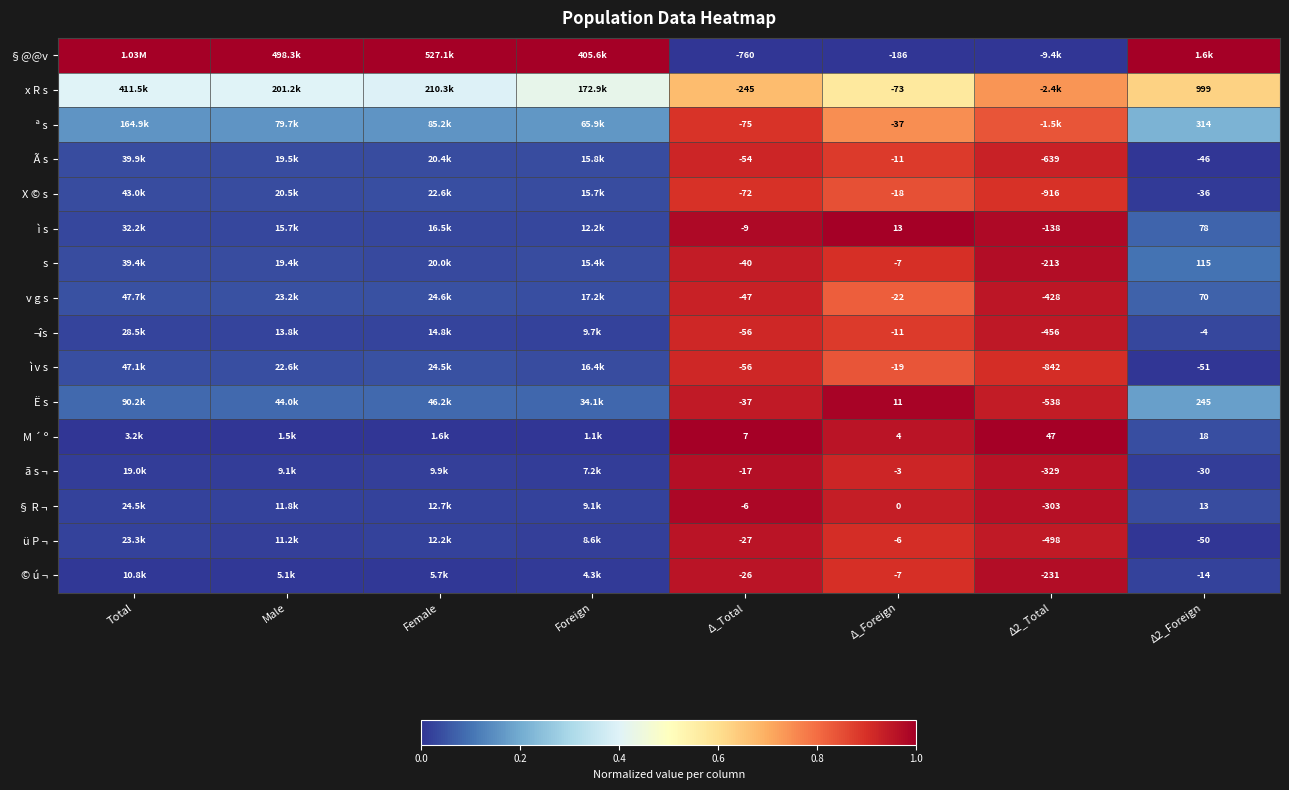

Is the value of x R s at Δ_Total greater than the value of §@@v at Δ_Total?

Yes